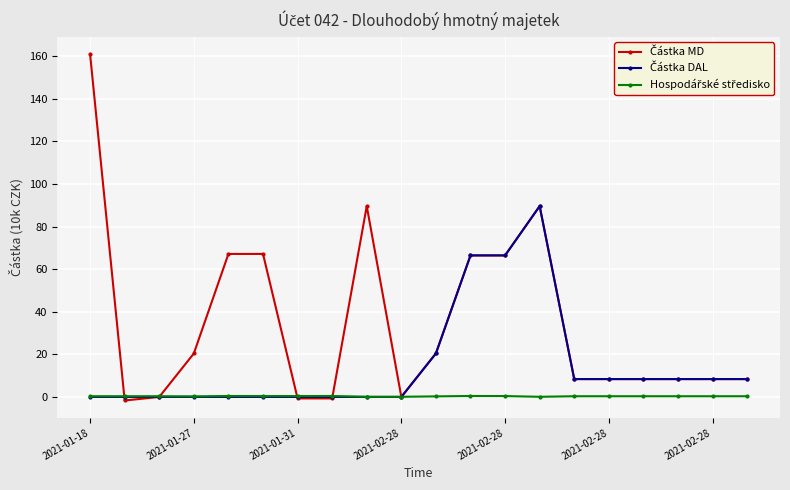

What is the maximum value shown in the chart?

160.9